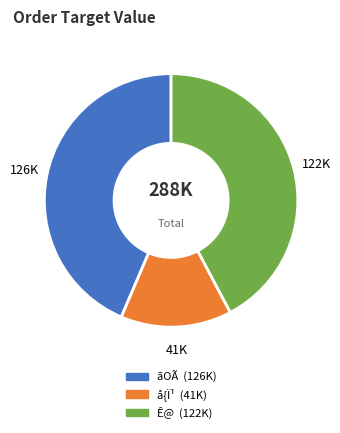

Is there a majority slice in this chart?

No